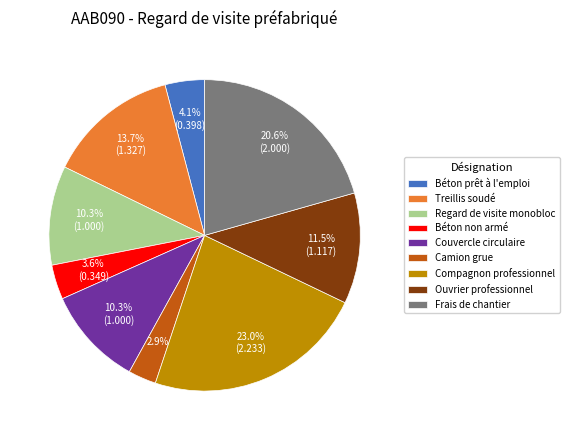

What is the total percentage of Compagnon professionnel and Frais de chantier?

43.6%